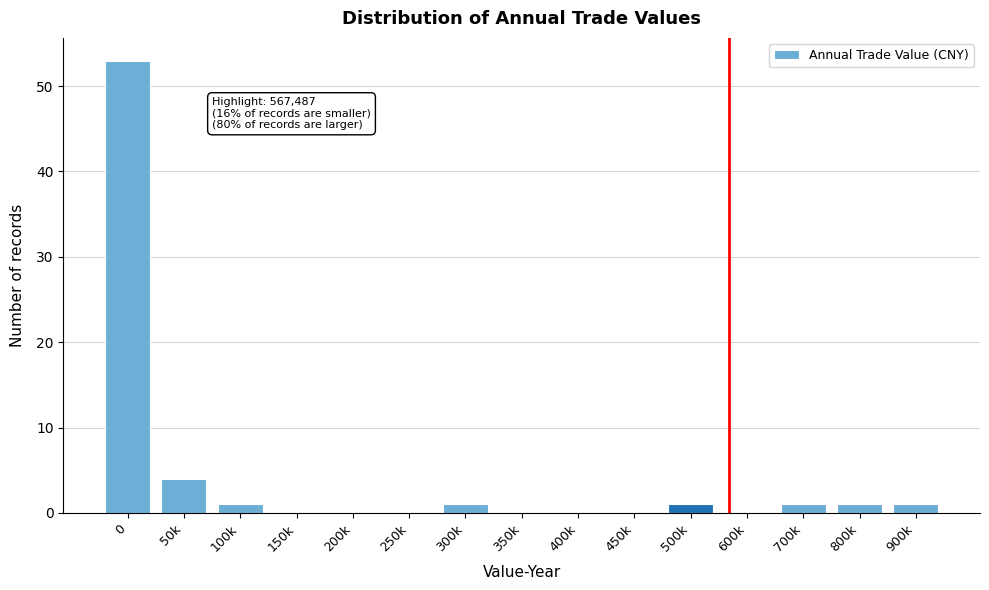

Reading left to right, what are all the values shown in this chart?

0=53	50k=4	100k=1	150k=0	200k=0	250k=0	300k=1	350k=0	400k=0	450k=0	500k=1	600k=0	700k=1	800k=1	900k=1